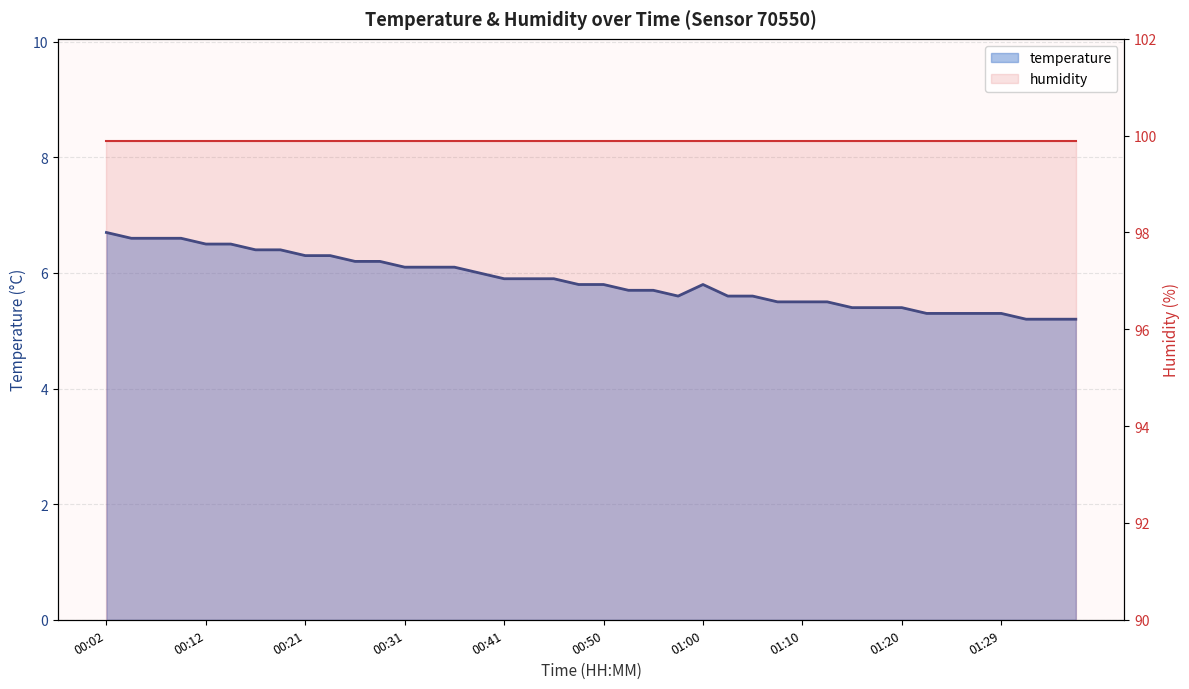

What value does the humidity series have at 33?

99.9